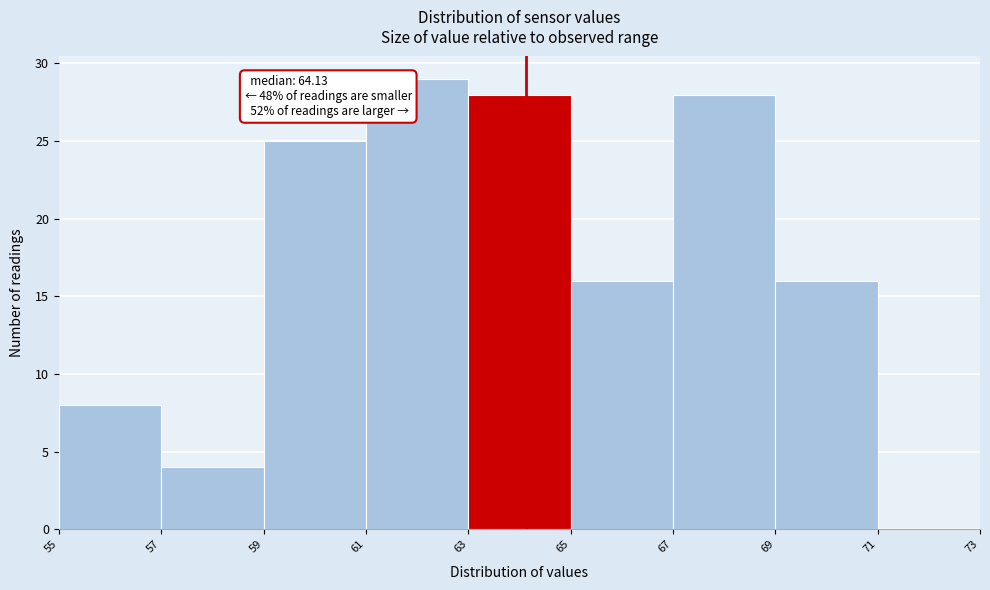

Which range on the x-axis has the tallest bar?

61 to 63